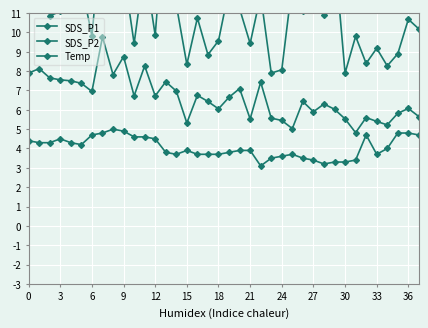

True or false: SDS_P1 has a value of 14.0 at 24.

False